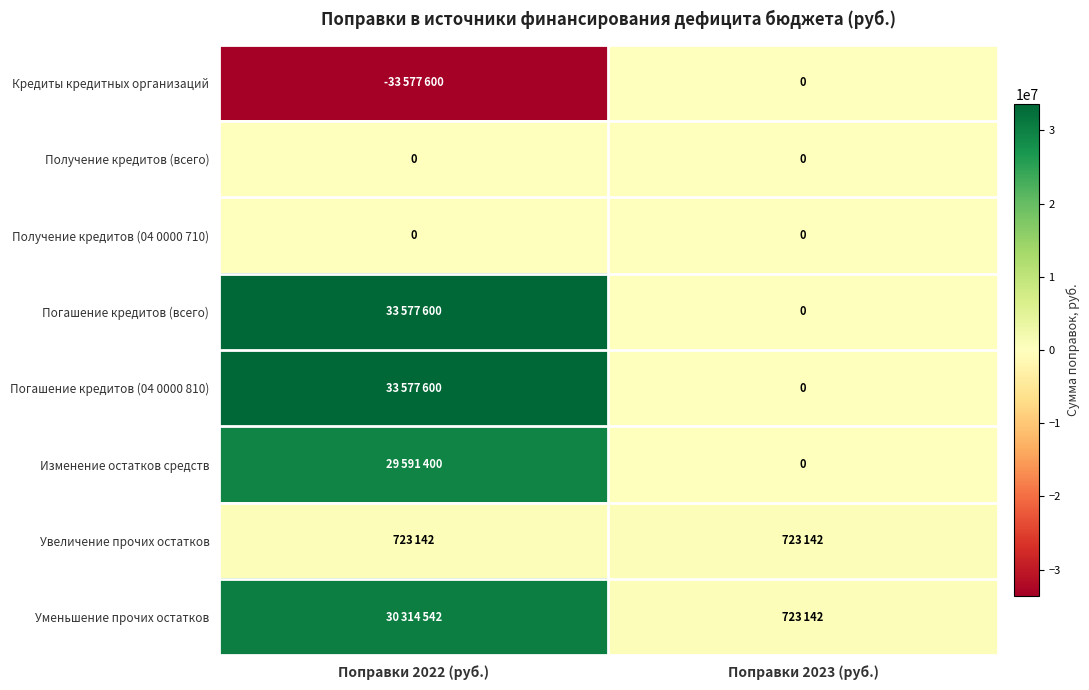

The value of Получение кредитов (всего) at Поправки 2023 (руб.) is 0. True or false?

True